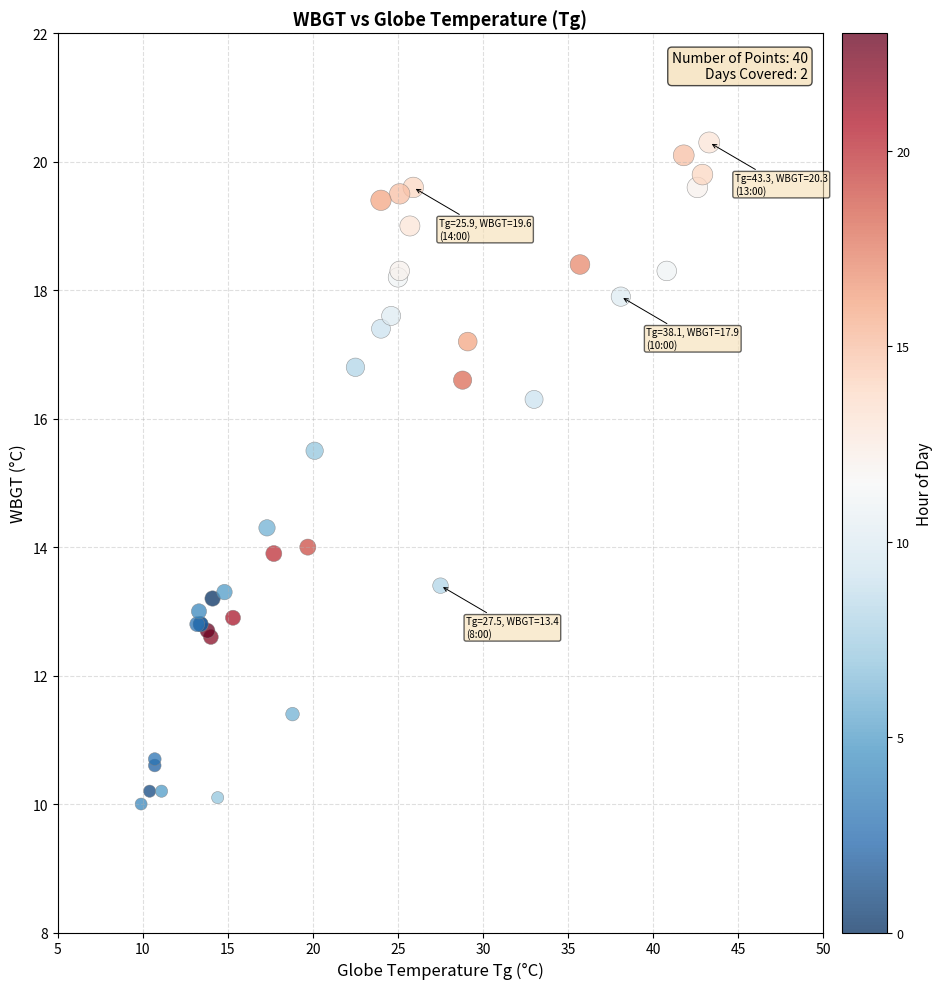

What Y value in the scatter plot is closest to 15?

15.5